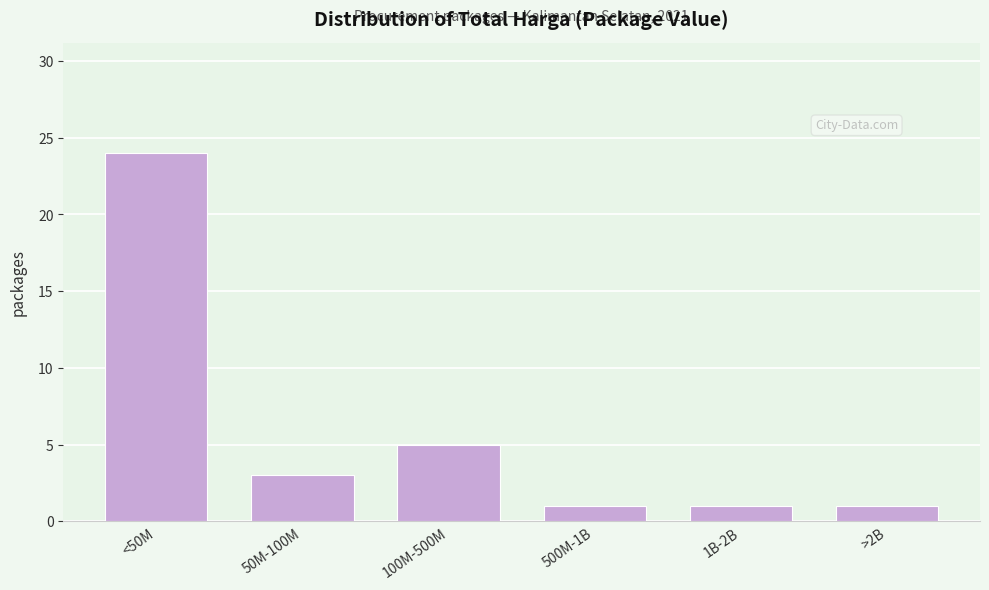

Reading right to left, what are all the values shown in this chart?

1	1	1	5	3	24